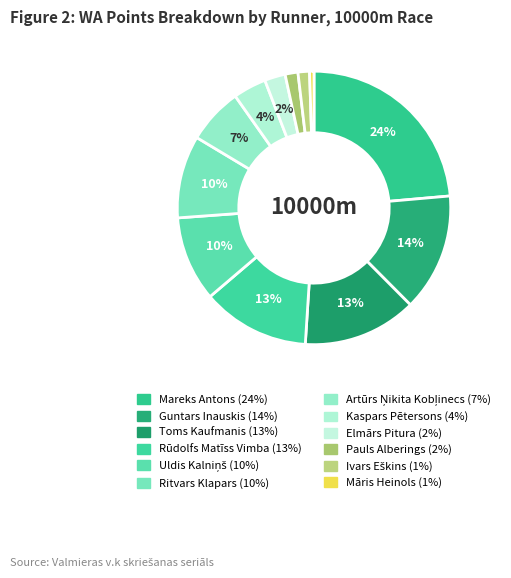

What percentage is NOT represented by Toms Kaufmanis?

86.5%